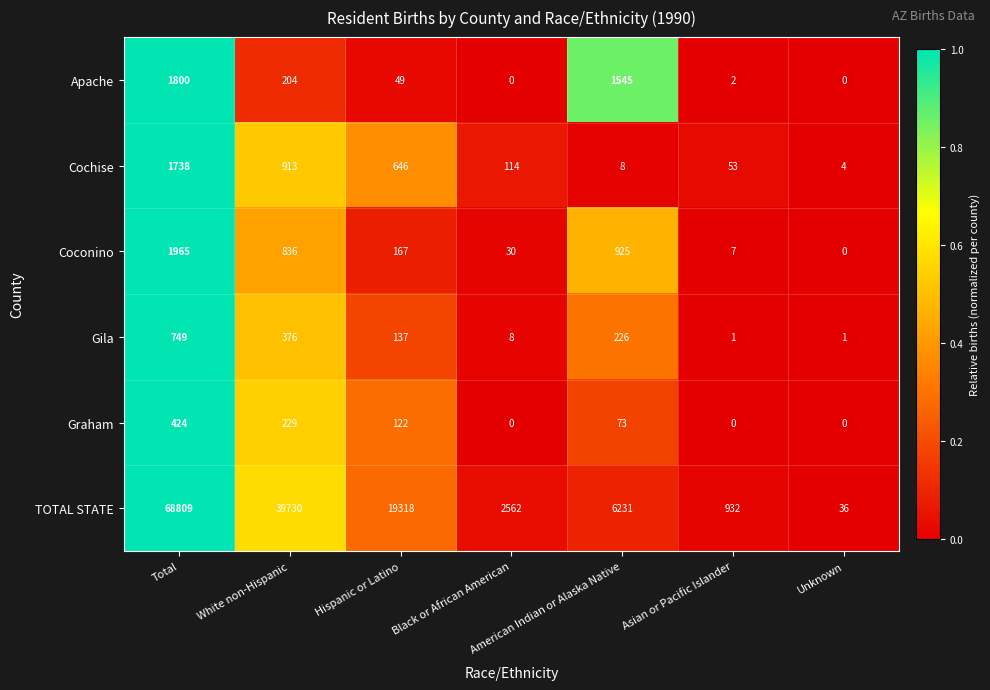

What is the maximum value shown in the chart?

68809